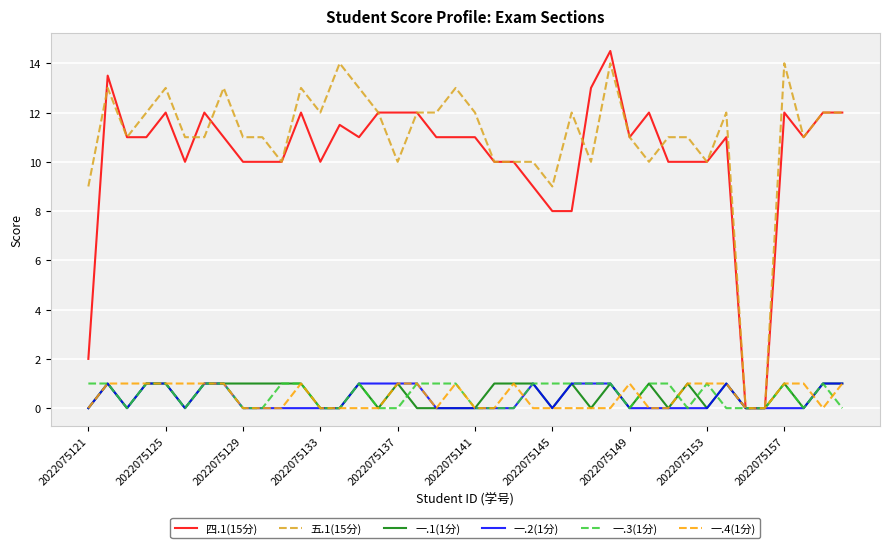

What is the highest value of the 五.1(15分) series?

14.0